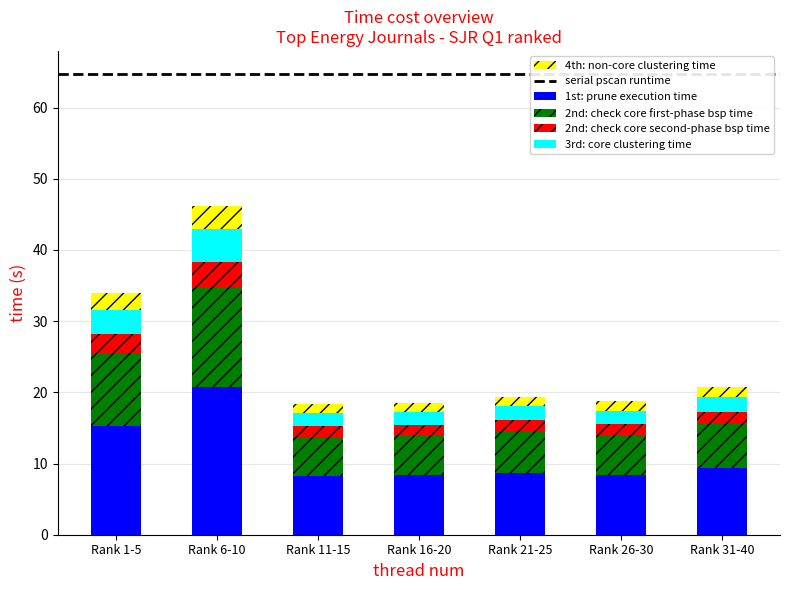

At which category is the sum across all series the highest?

Rank 6-10